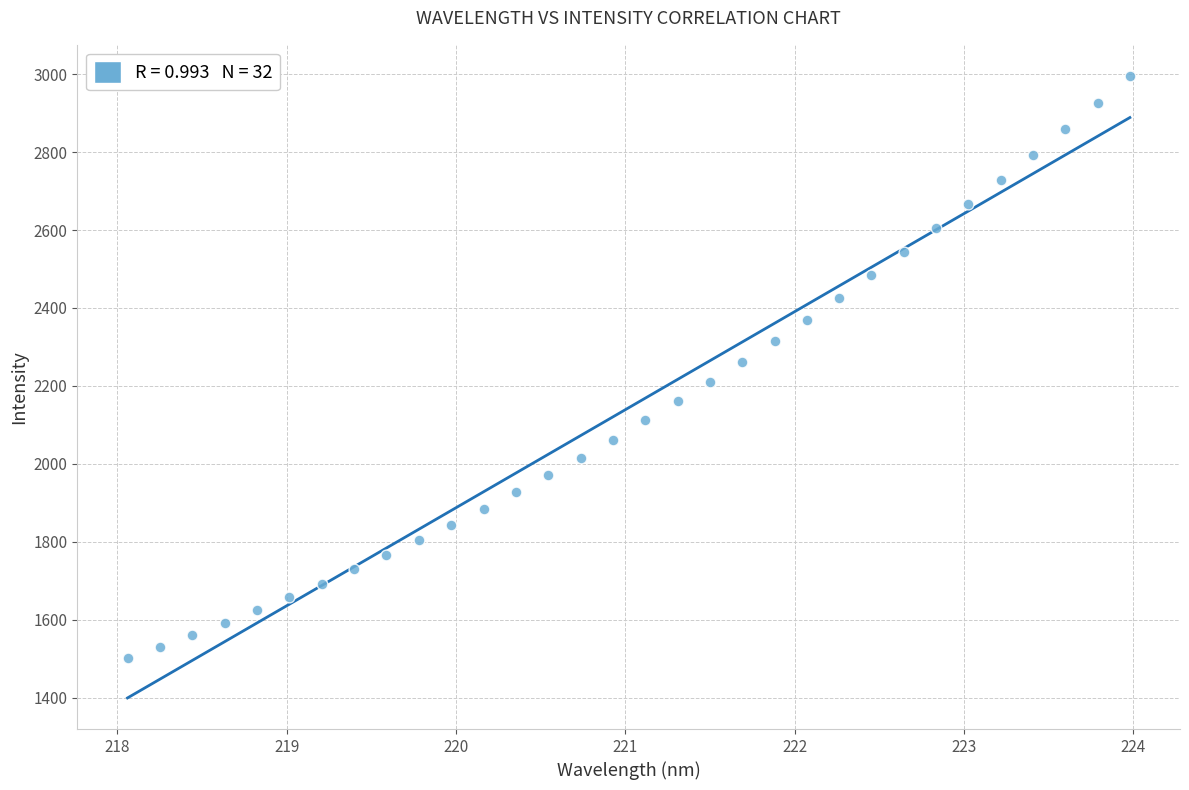

What is the range of X values (max minus min)?

5.9